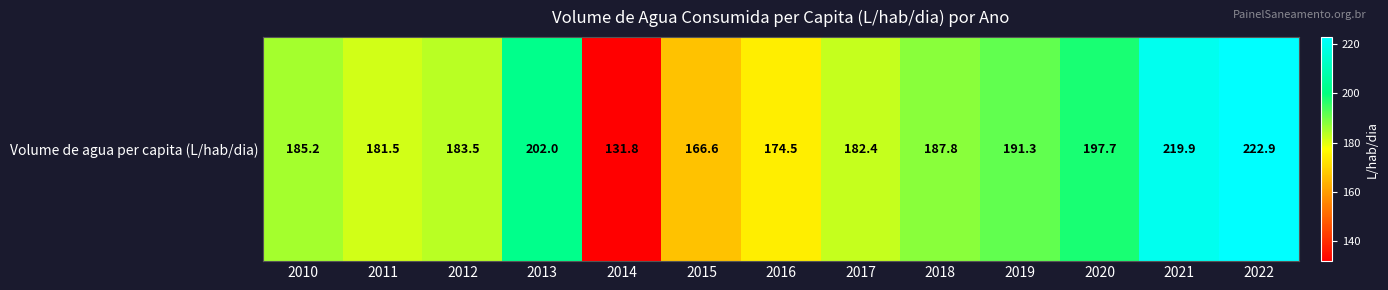

What is the change in value from 2012 to 2019?

+7.8